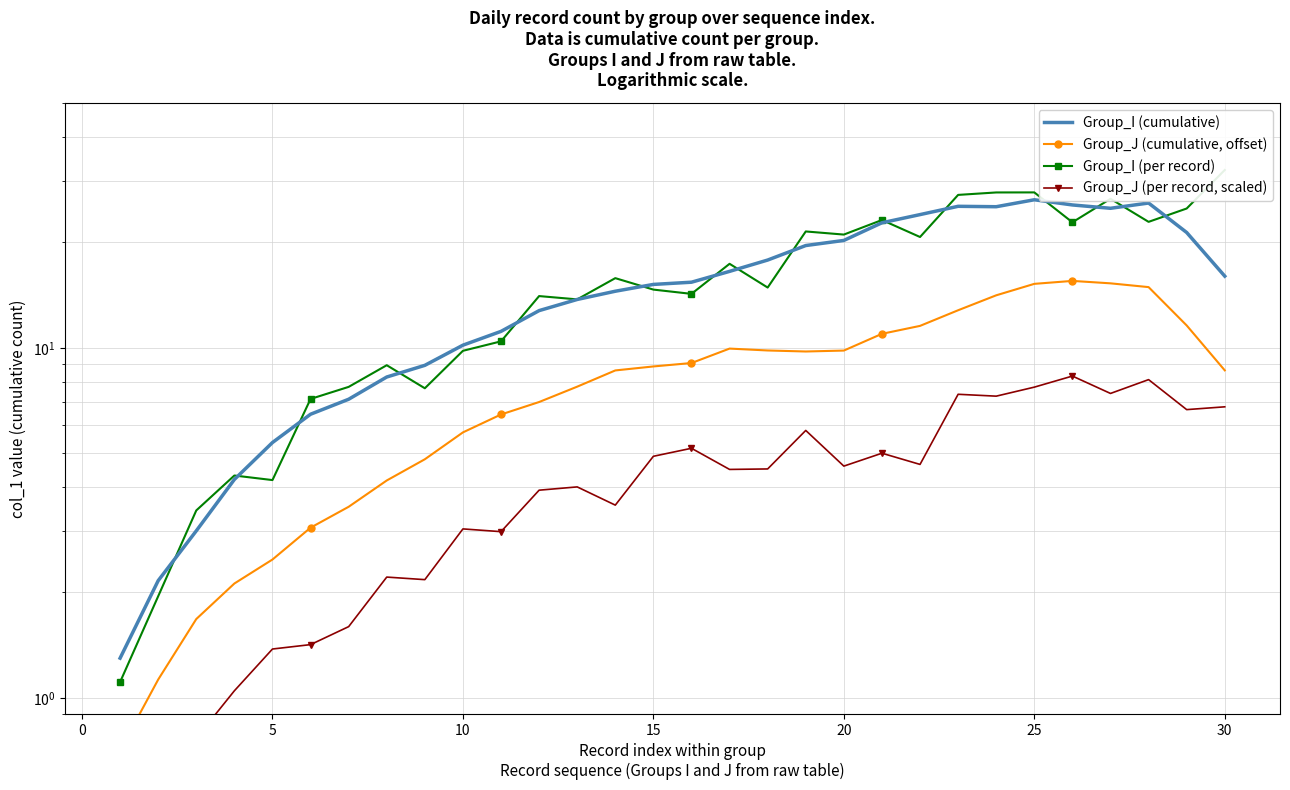

Is the value of Group_J (cumulative, offset) at 14 greater than the value of Group_I (cumulative) at 11?

No